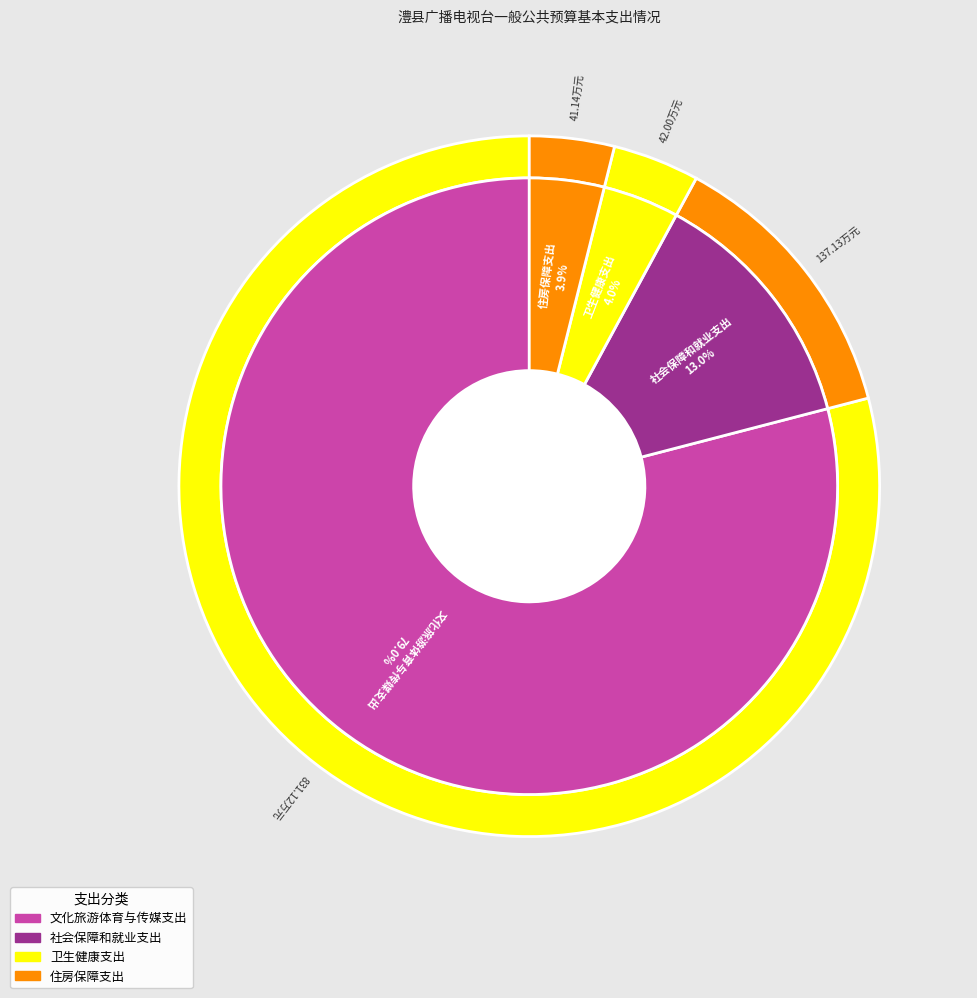

What is the change in value from 文化旅游体育与传媒支出 to 卫生健康支出?

-789.1